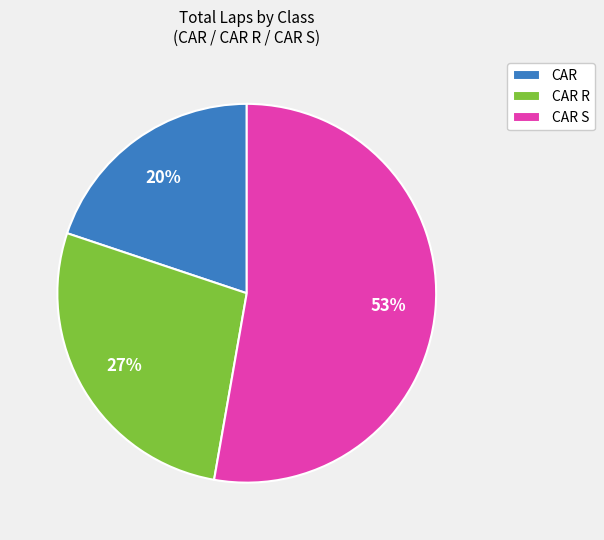

Is there any slice that represents more than half of the pie?

Yes